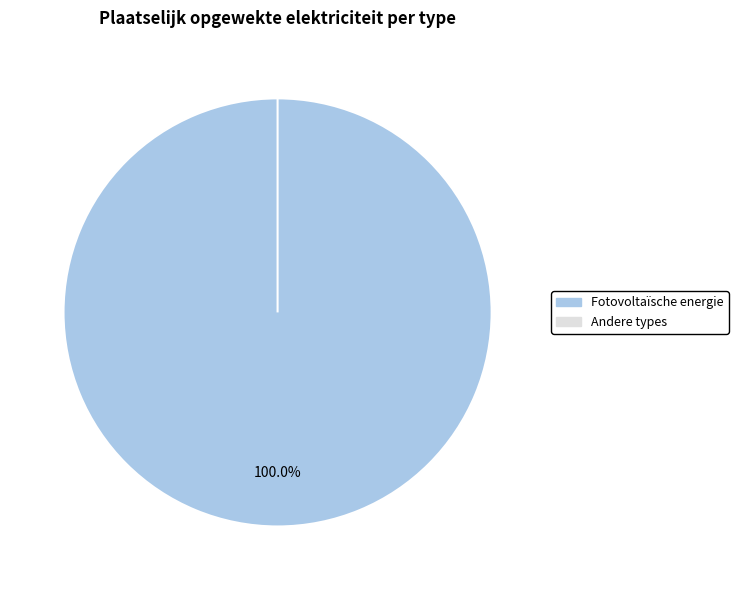

To the nearest percent, what is the combined percentage of Fotovoltaïsche energie and Warmtekrachtkoppeling?

100%